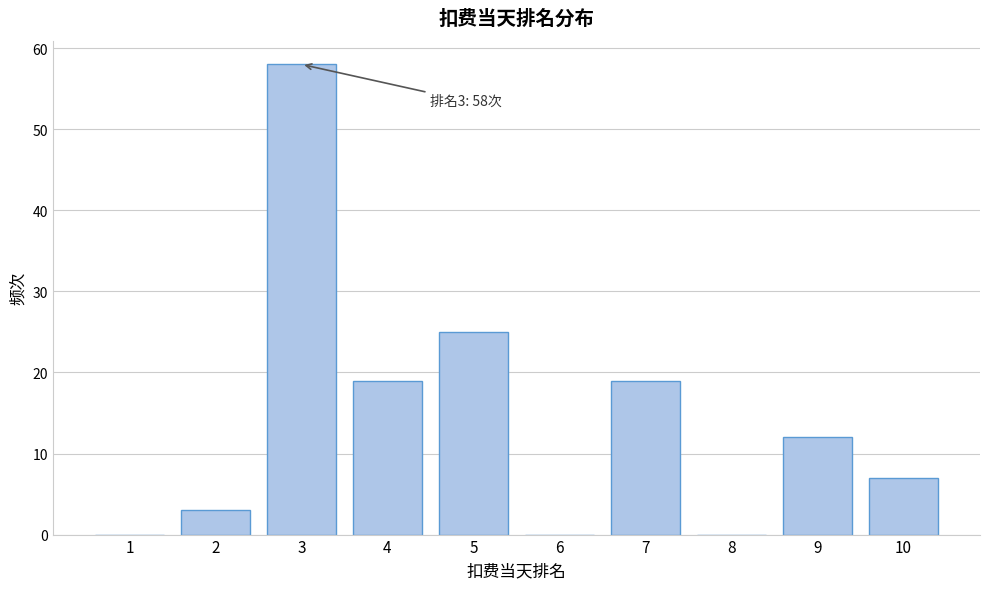

Reading left to right, what are all the values shown in this chart?

1=0	2=3	3=58	4=19	5=25	6=0	7=19	8=0	9=12	10=7